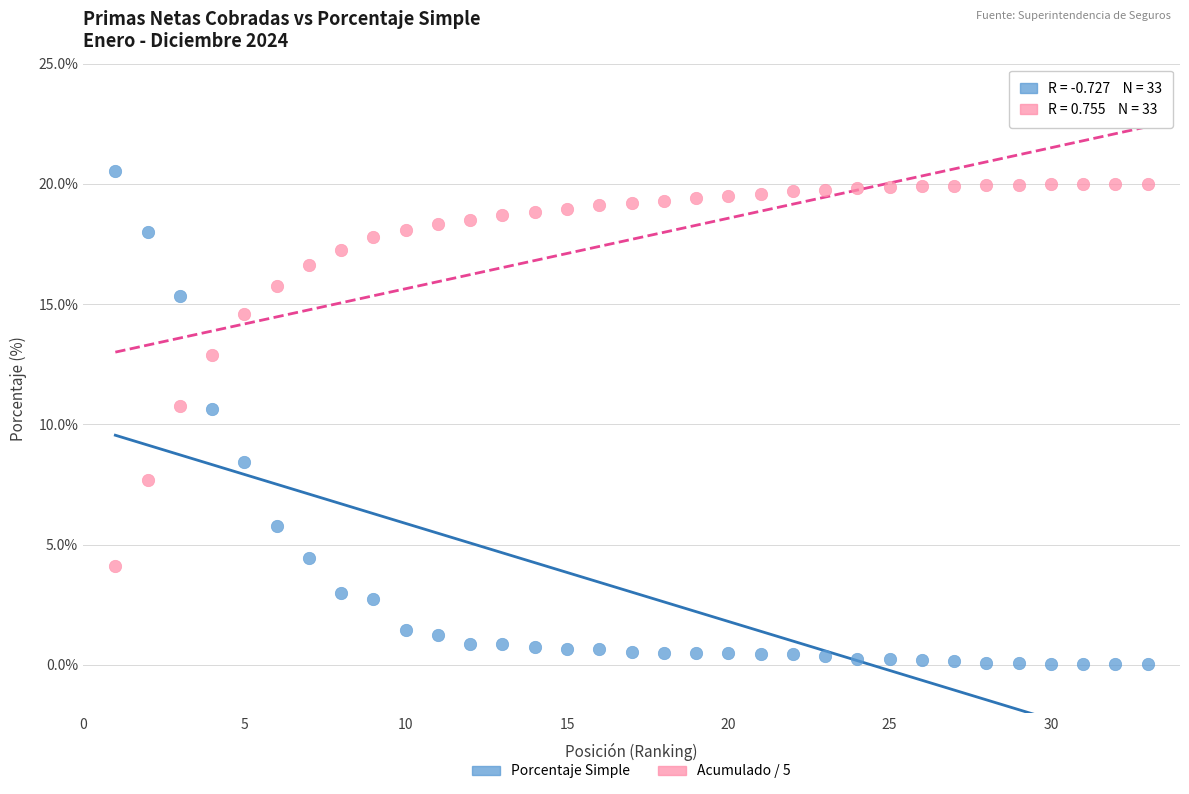

Across all data points, what is the range of Y values (max minus min)?

20.5